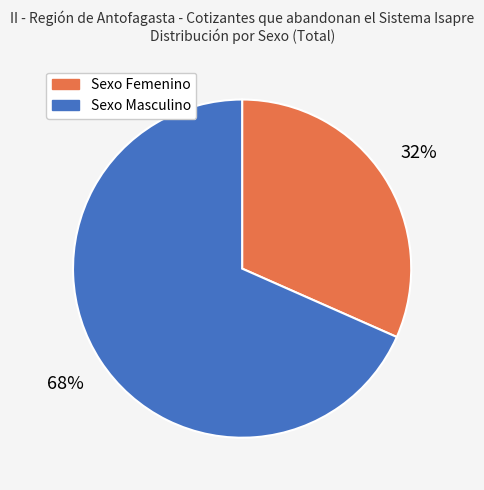

To the nearest percent, what percentage of the pie is Sexo Femenino?

32%